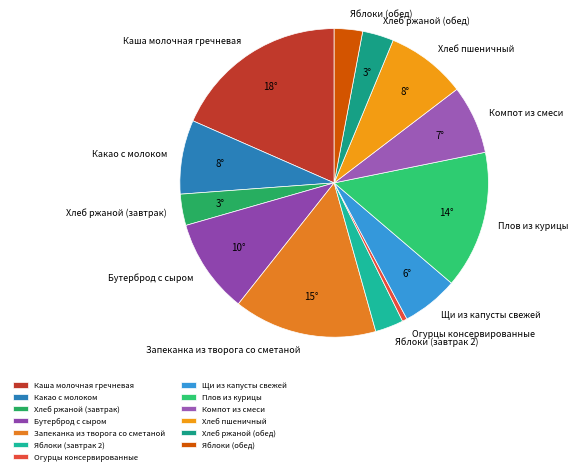

Is the sum of Щи из капусты свежей and Плов из курицы greater than half?

No